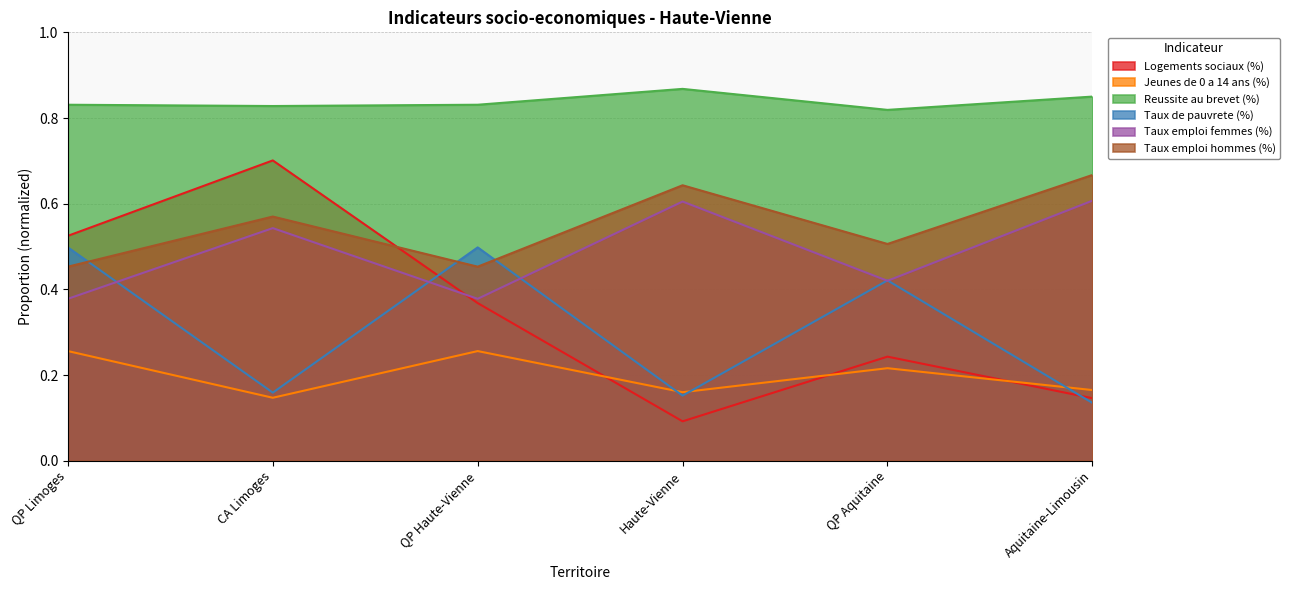

Reading right to left, what are all the values shown in this chart?

Logements sociaux (%): 0.1	0.2	0.1	0.4	0.7	0.5
Jeunes de 0 a 14 ans (%): 0.2	0.2	0.2	0.3	0.1	0.3
Reussite au brevet (%): 0.8	0.8	0.9	0.8	0.8	0.8
Taux de pauvrete (%): 0.1	0.4	0.2	0.5	0.2	0.5
Taux emploi femmes (%): 0.6	0.4	0.6	0.4	0.5	0.4
Taux emploi hommes (%): 0.7	0.5	0.6	0.5	0.6	0.5